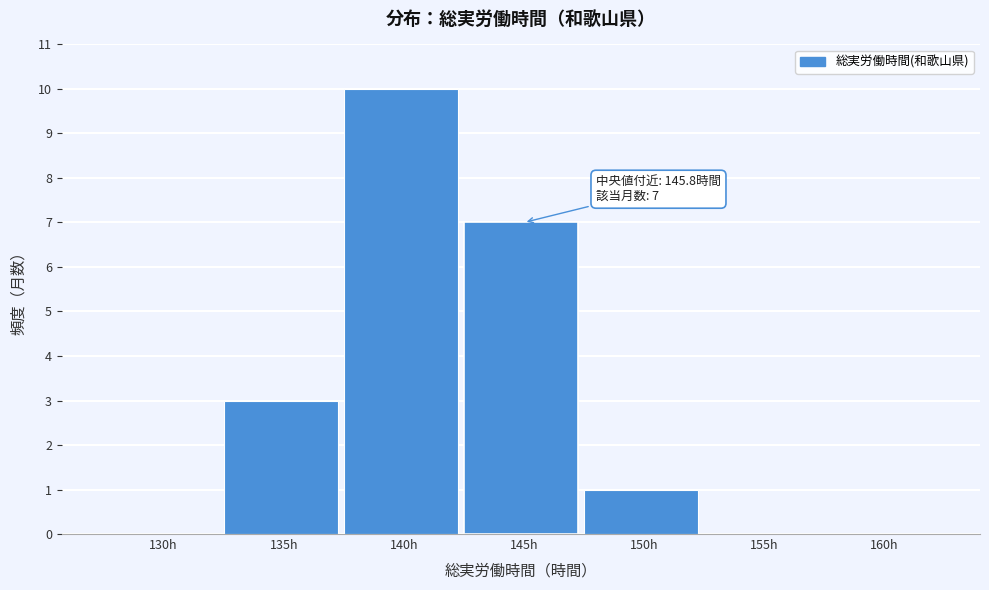

Reading left to right, extract all data points from this chart.

130h=0	135h=3	140h=10	145h=7	150h=1	155h=0	160h=0